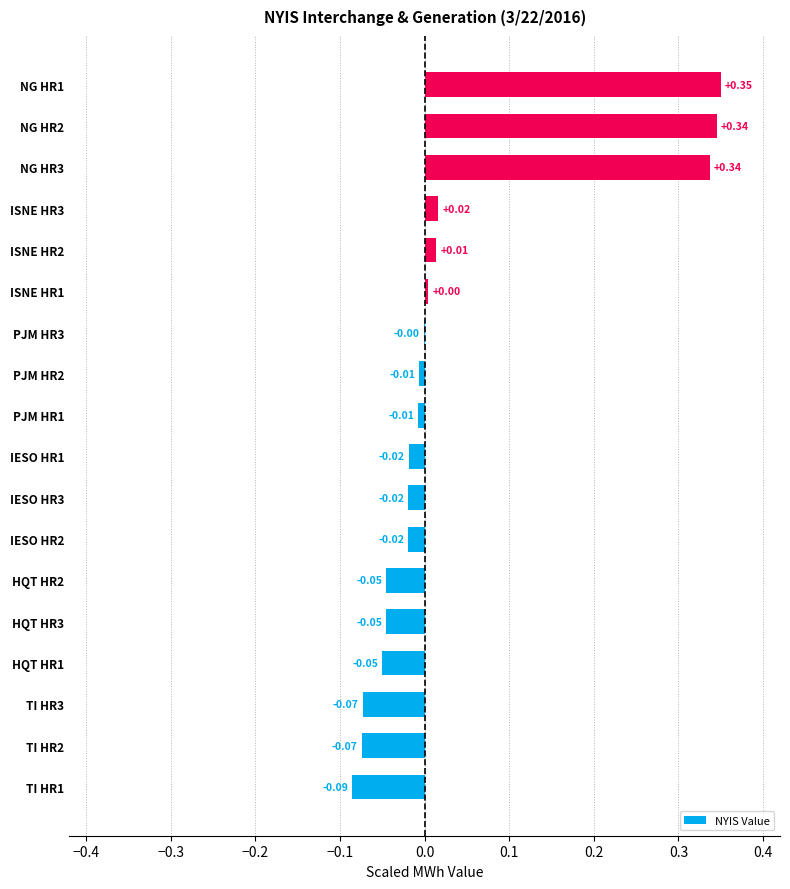

Count the number of data series in this chart.

1